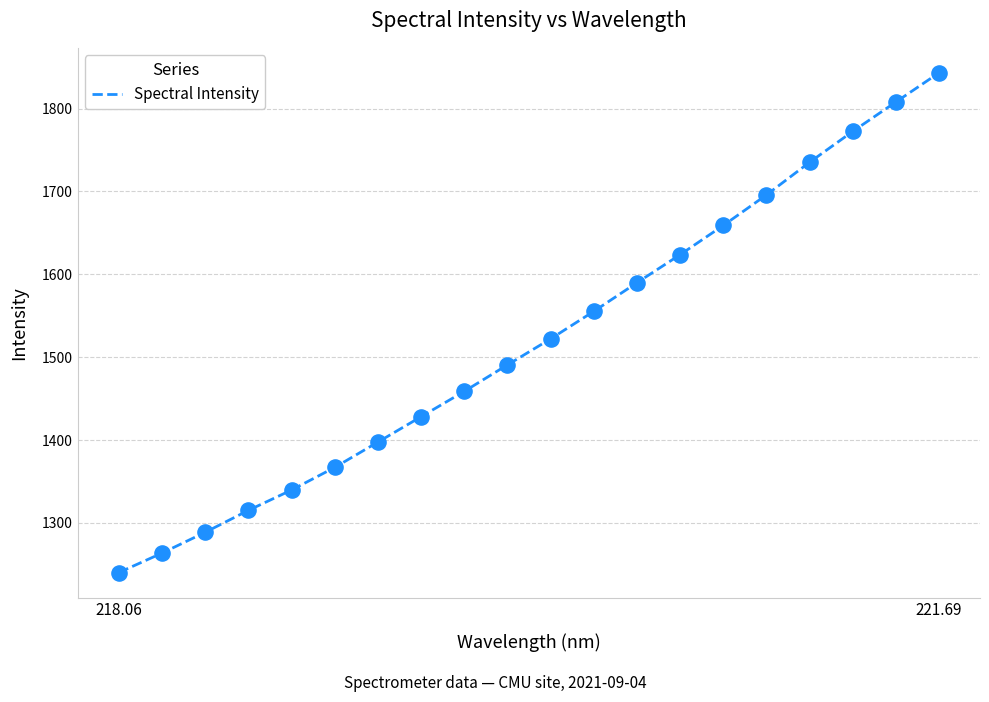

What is the maximum value shown in the chart?

1843.1